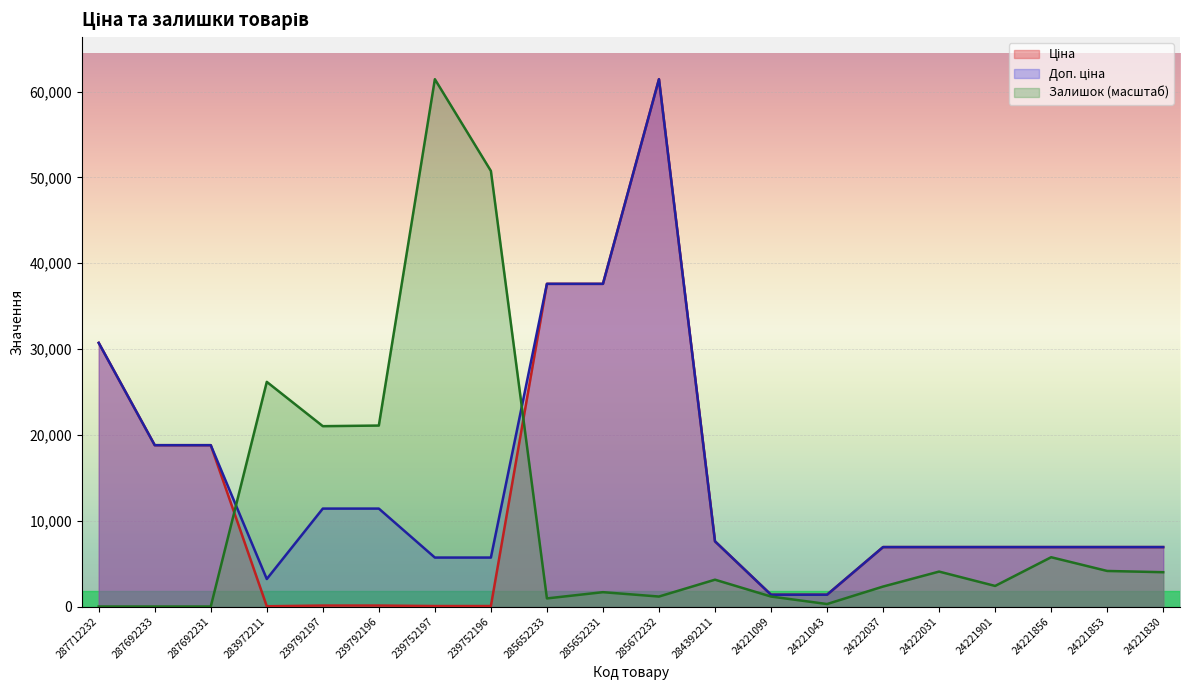

List the series in order of their overall mean, highest first.

Доп. ціна, Ціна, Залишок